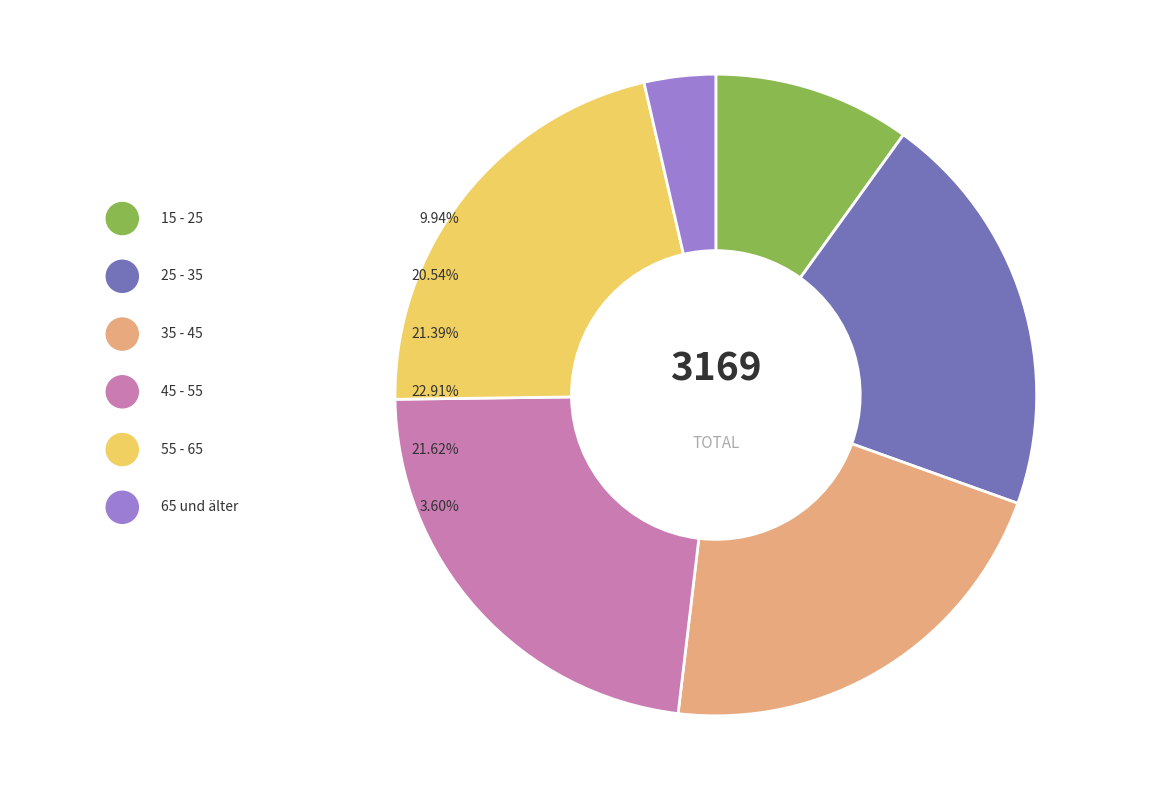

How much of the chart is everything except 55 - 65?

78.4%